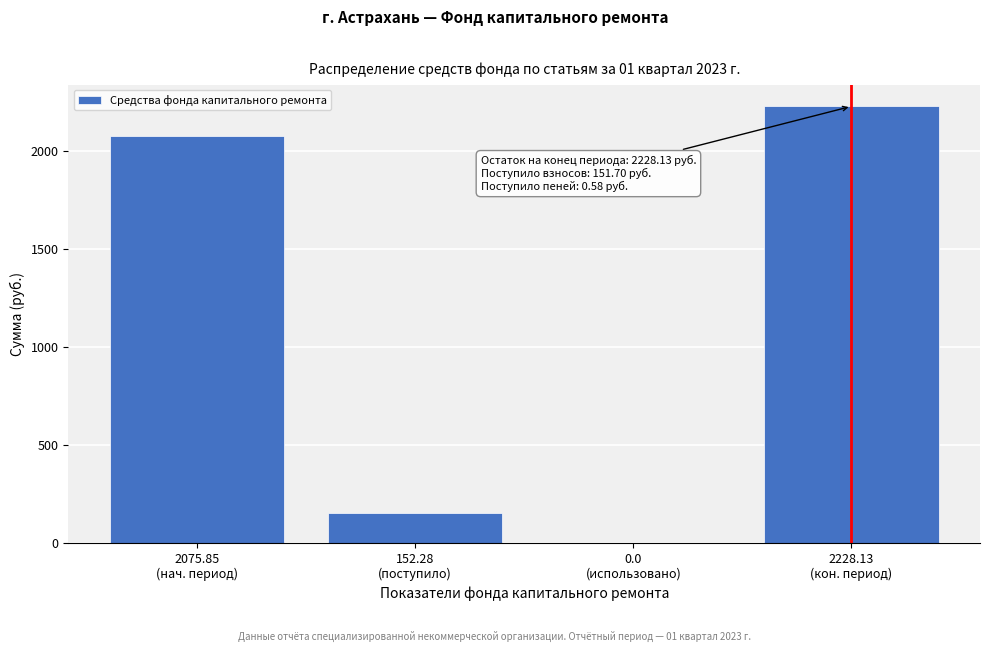

What is the sum of all values?

4456.3